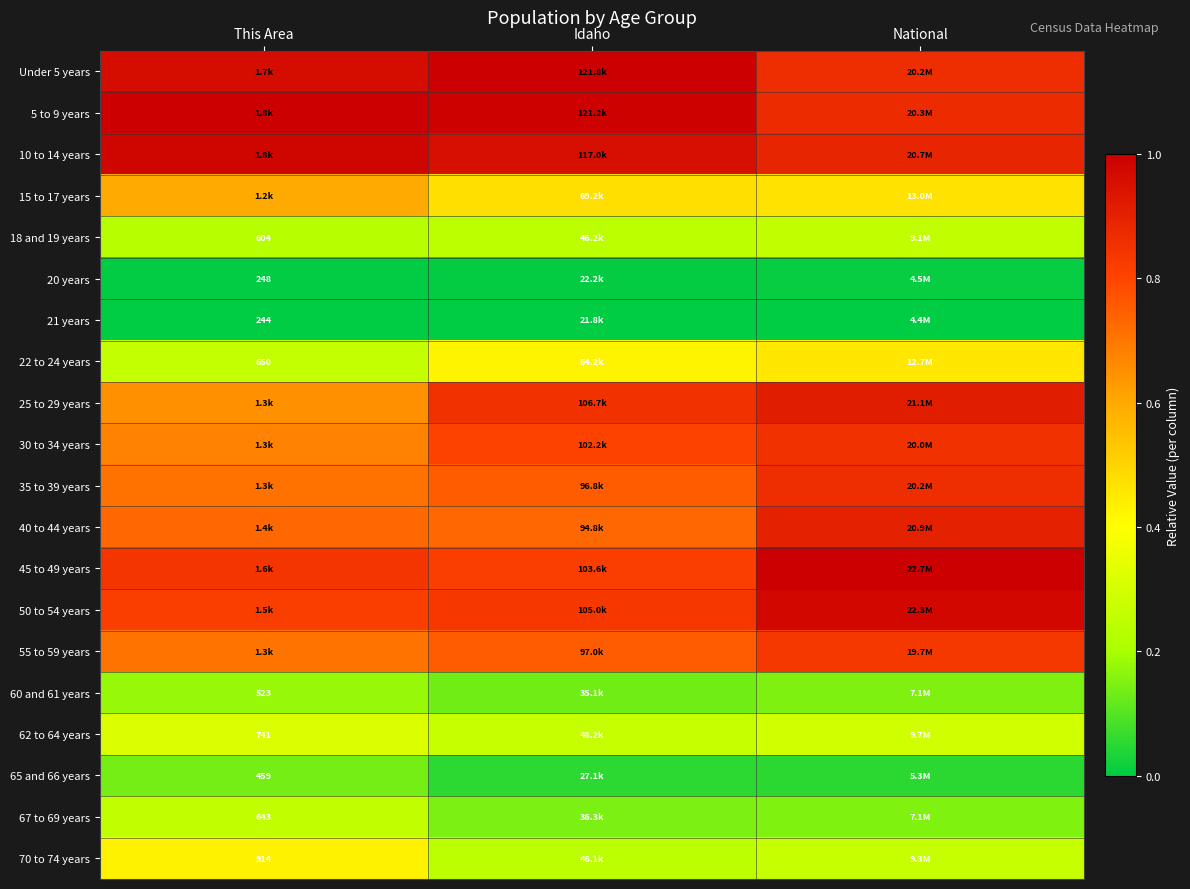

List the series in order of their peak value, highest first.

45 to 49 years, Under 5 years, 5 to 9 years, 10 to 14 years, 50 to 54 years, 25 to 29 years, 40 to 44 years, 35 to 39 years, 30 to 34 years, 55 to 59 years, 15 to 17 years, 22 to 24 years, 70 to 74 years, 62 to 64 years, 18 and 19 years, 67 to 69 years, 60 and 61 years, 65 and 66 years, 20 years, 21 years